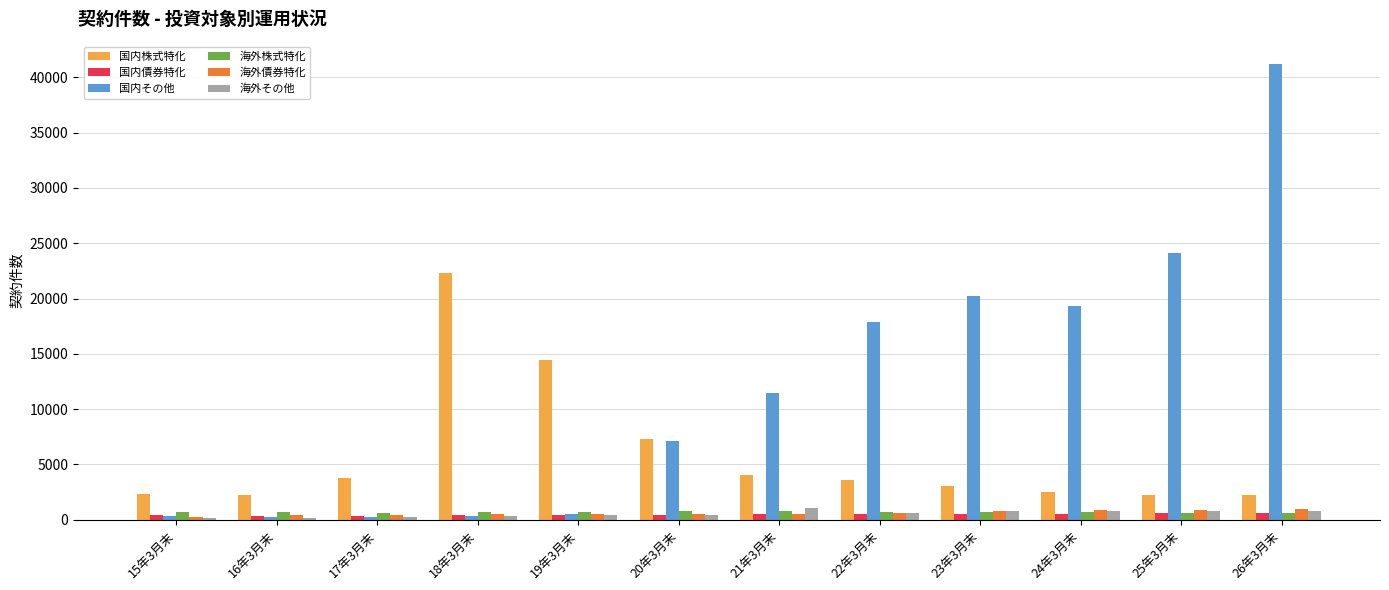

True or false: 国内債券特化 has a value of 484 at 21年3月末.

True